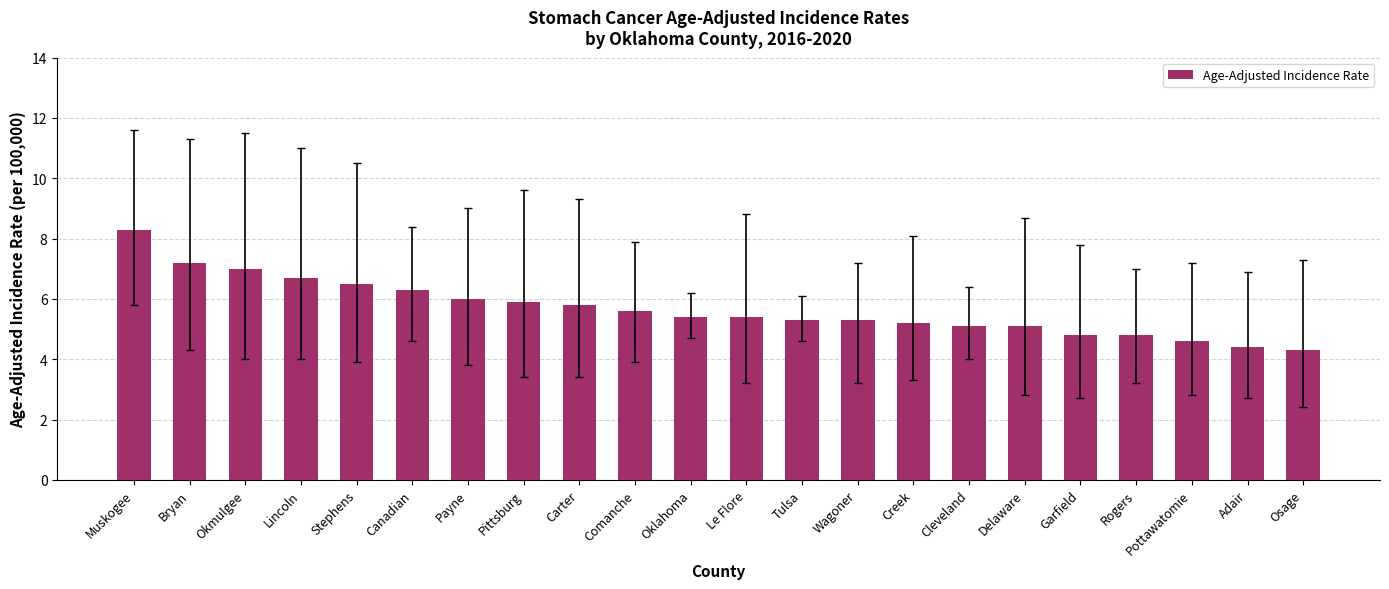

Is it true that the value at Lincoln is 3.2?

False